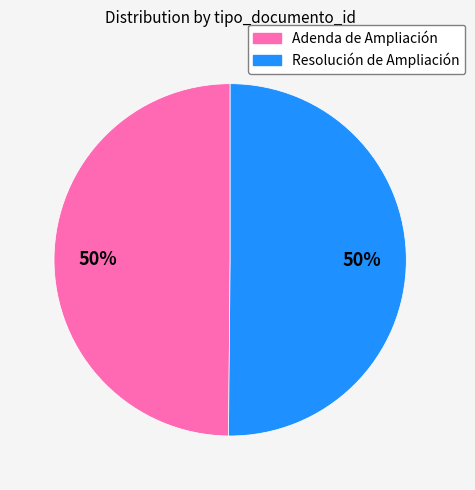

How many segments does this pie chart have?

2